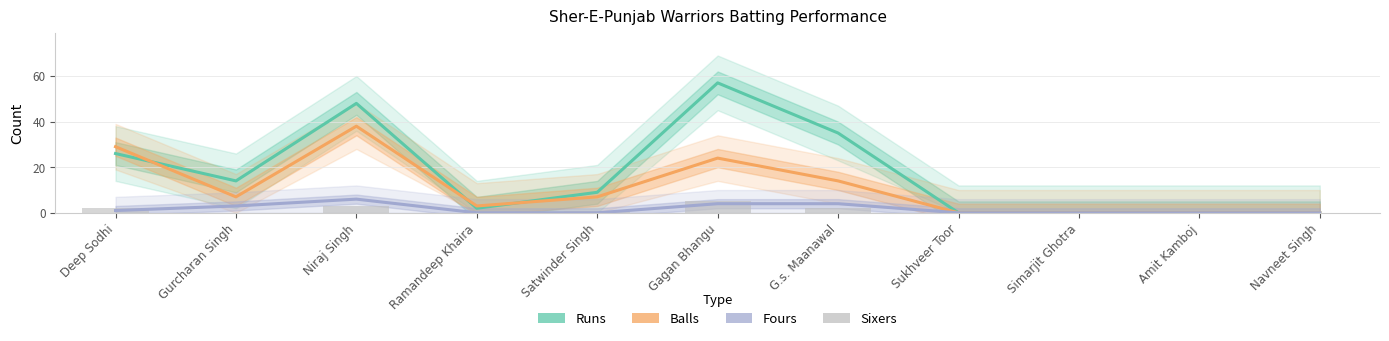

What is the difference between the Runs values at Ramandeep Khaira and Navneet Singh?

2